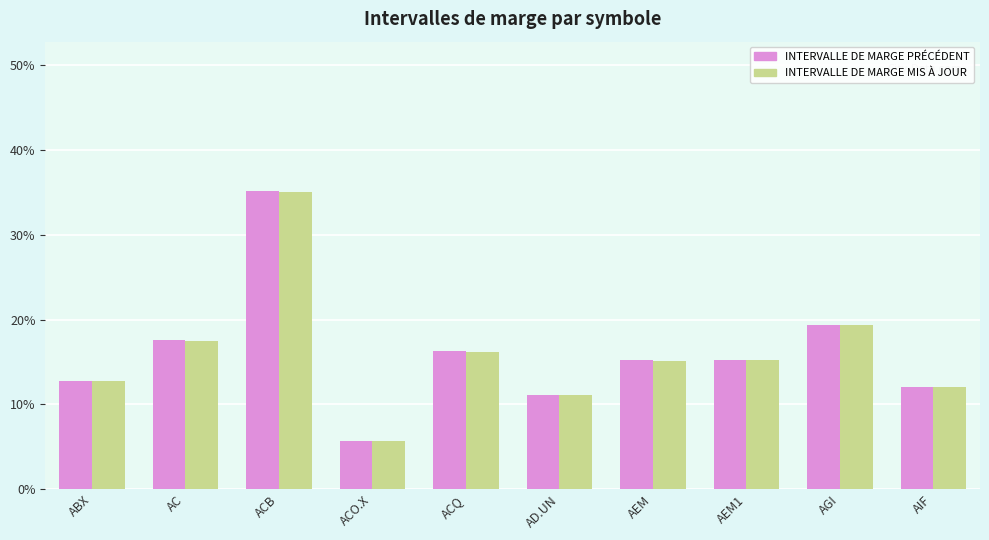

Does the chart contain stacked bars?

No